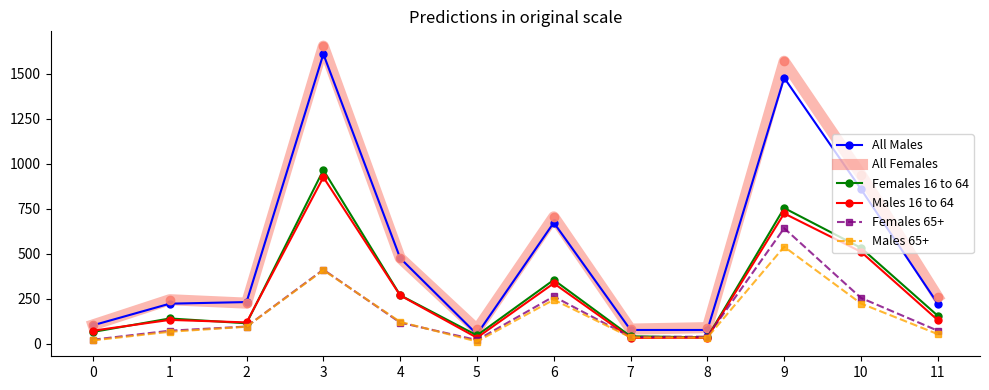

Which series has the widest spread of values?

All Females